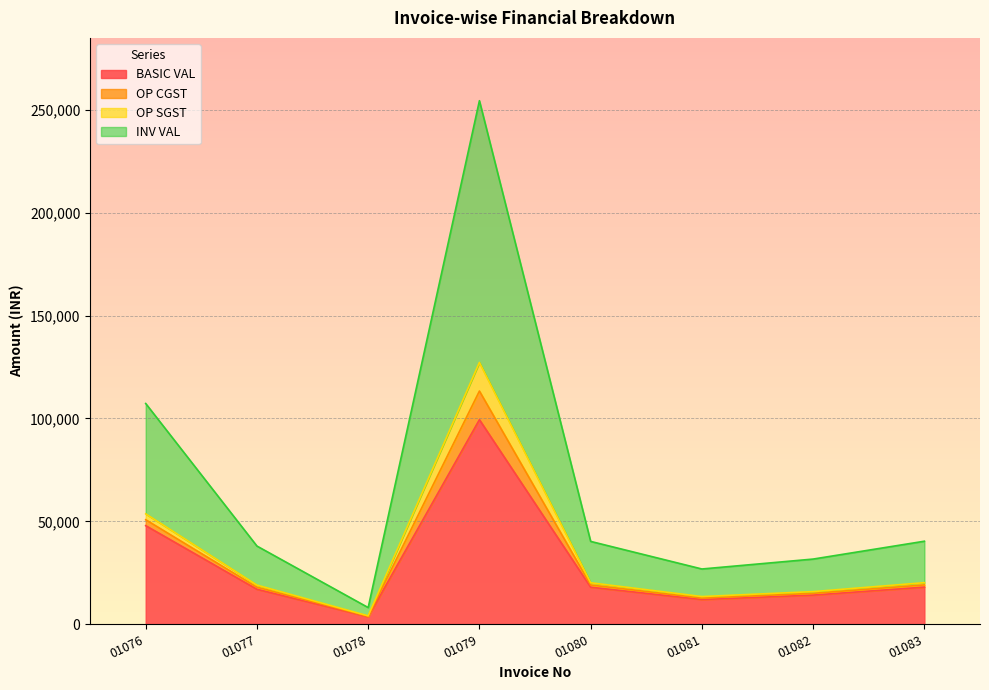

True or false: OP SGST has a value of 61120.6 at 01077.

False